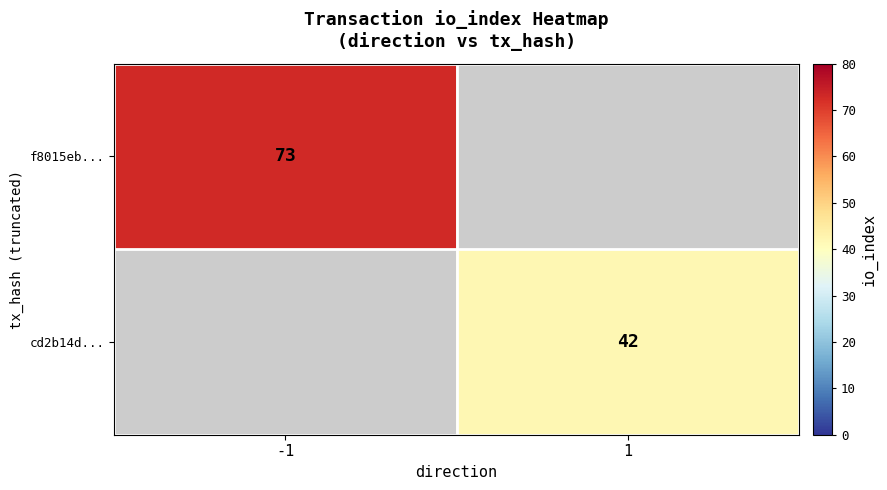

The cd2b14d... series shows 11 at 1. True or false?

False